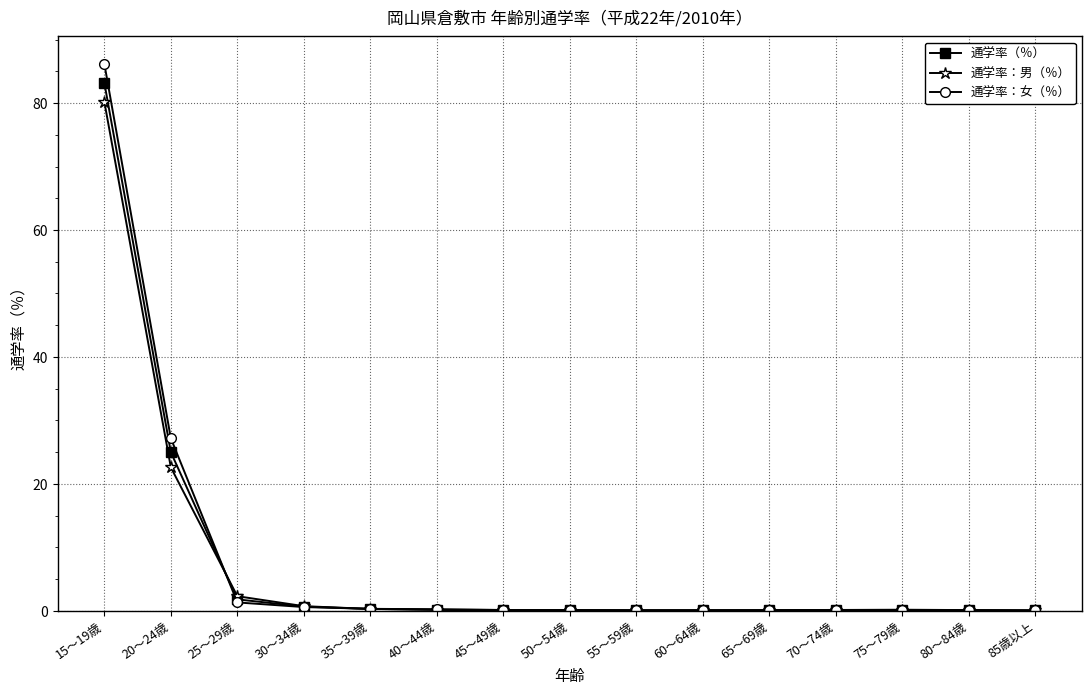

What is the average value of the 通学率：男（％） series?

7.1